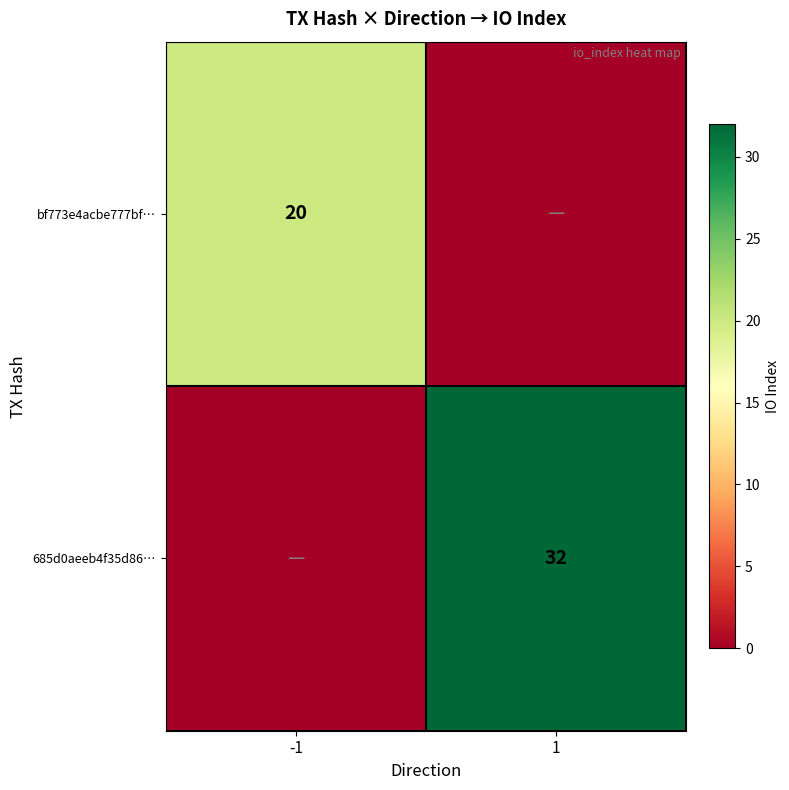

The value of 685d0aeeb4f35d86… at 1 is 32. True or false?

True